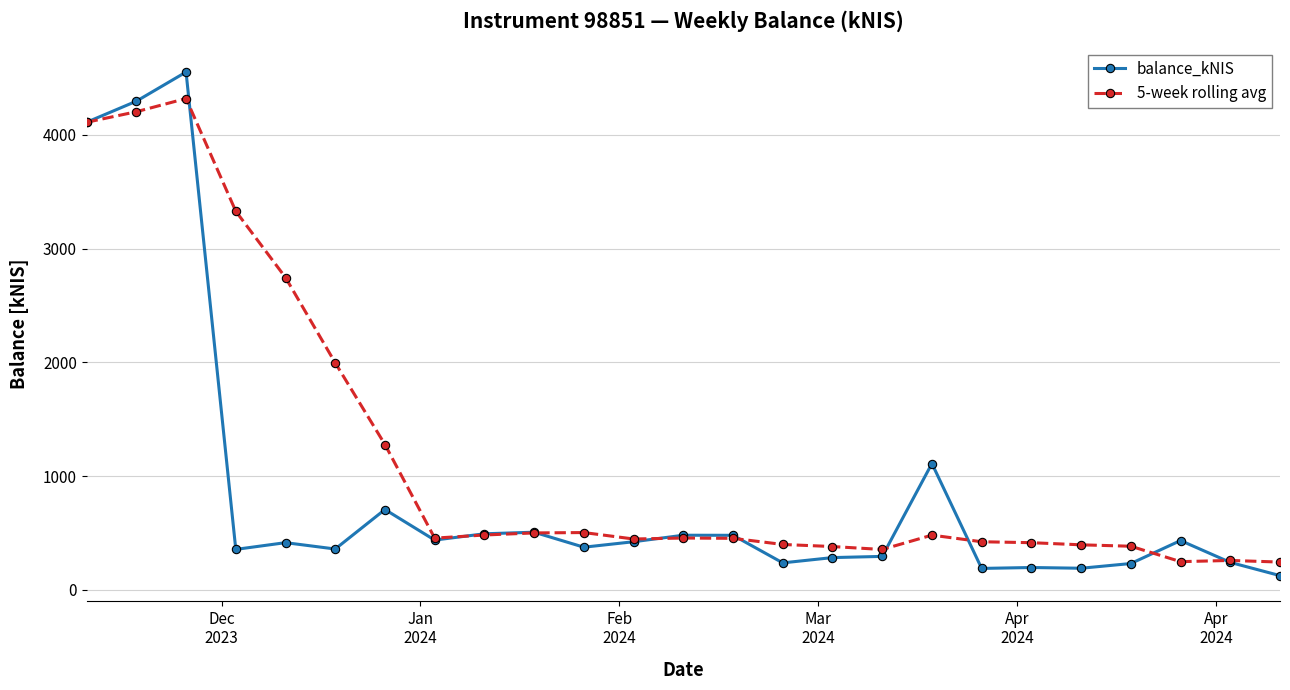

What is the value of the 5-week rolling avg point at the 15th from the left?

399.4